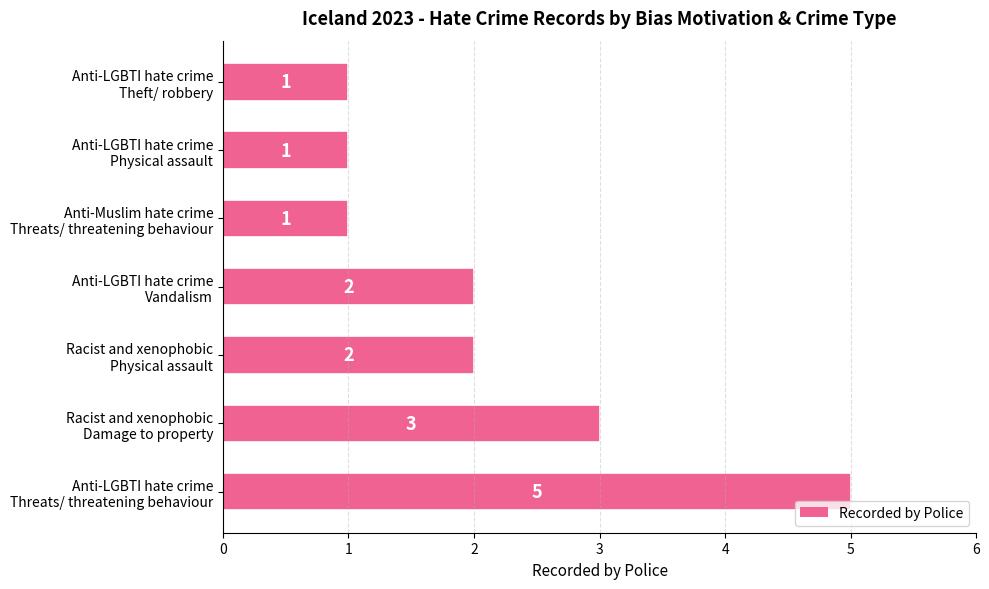

Count the values in the range 1 to 3.

6